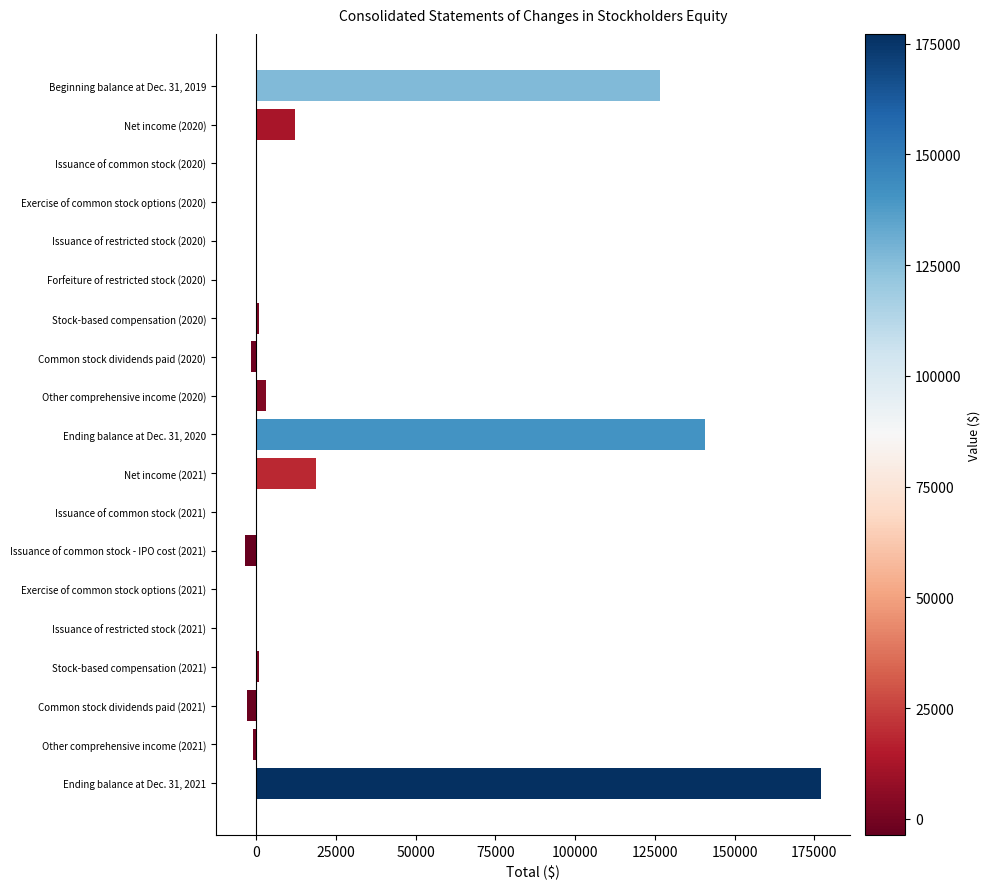

What is the sum of all values?

470420